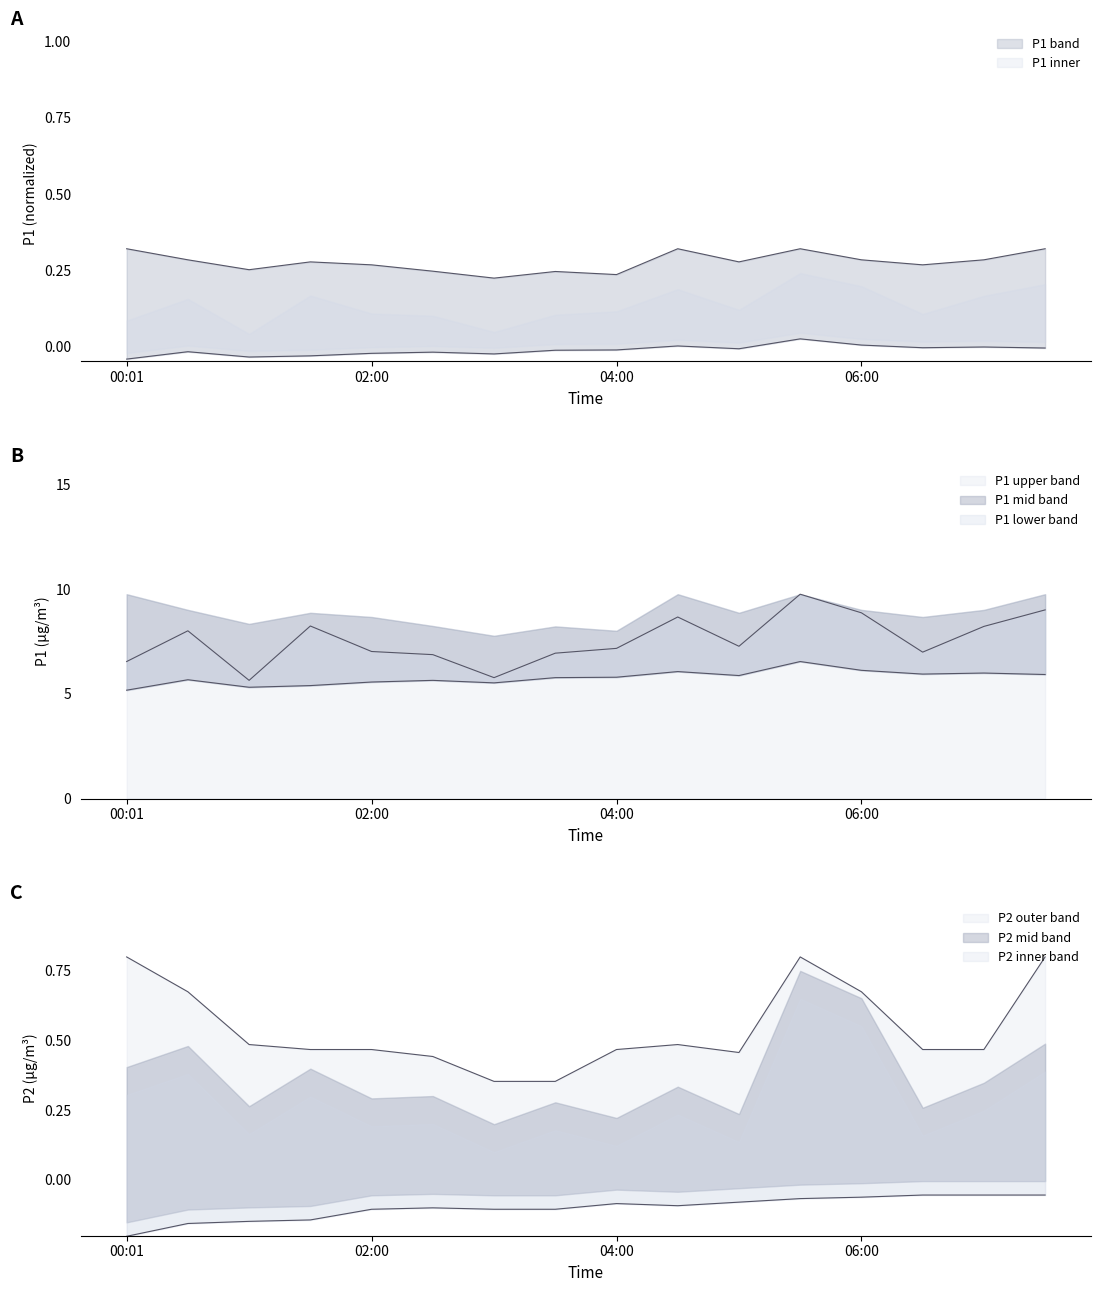

What is the total value across all series at 04:30?

9.4